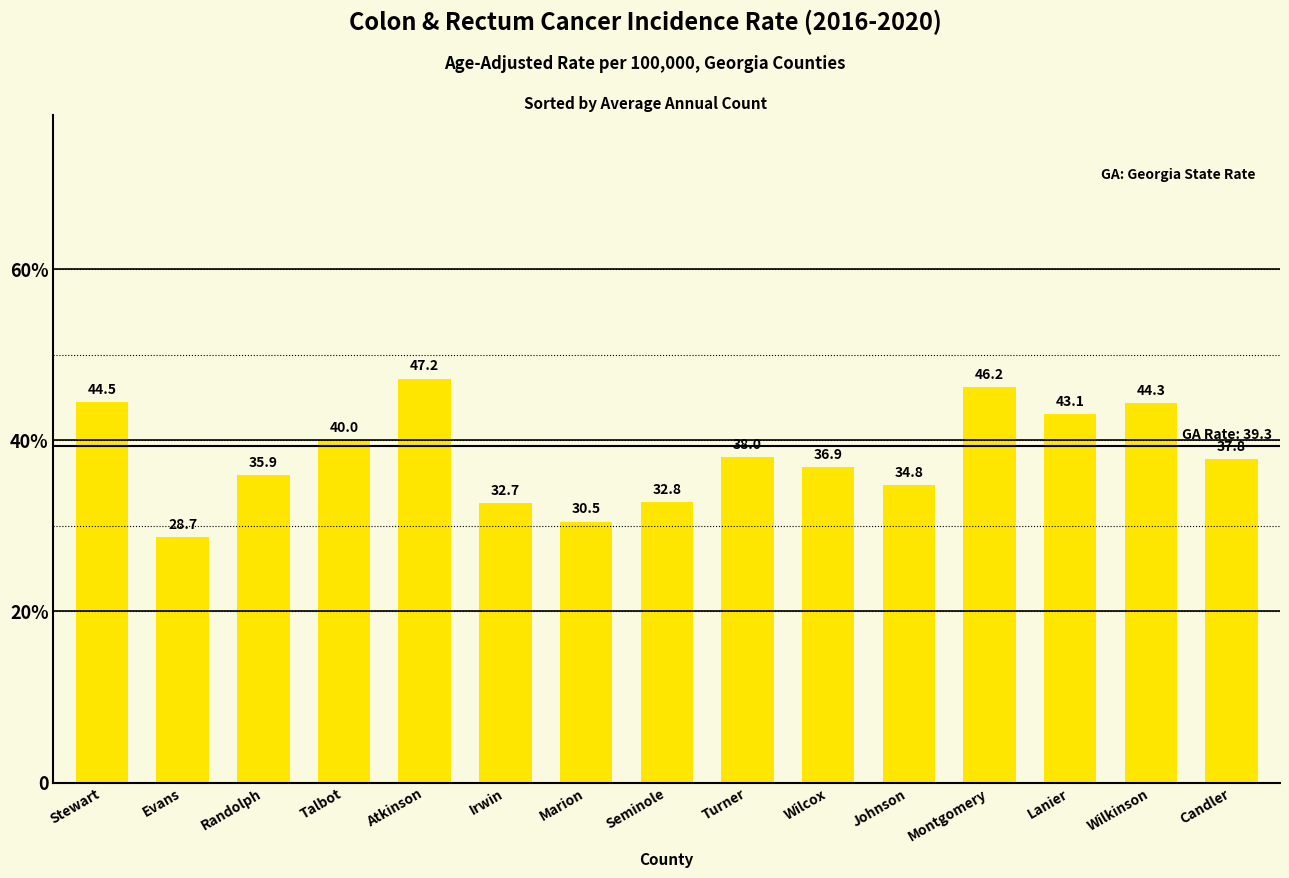

The chart shows a value of 56.7 at Wilcox. True or false?

False